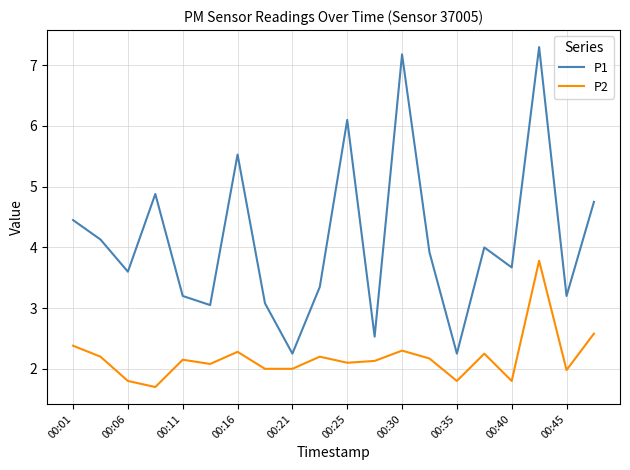

Rank the series by their maximum value, from highest to lowest.

P1, P2